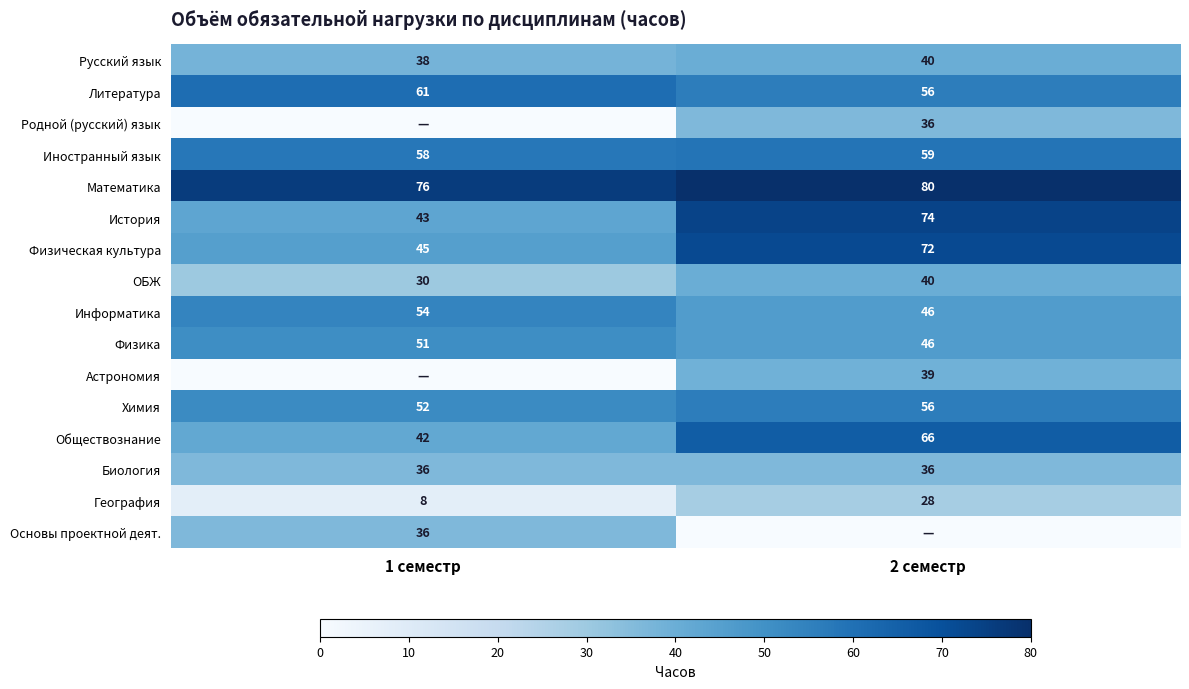

List the labels in order of Иностранный язык value, smallest first.

1 семестр, 2 семестр